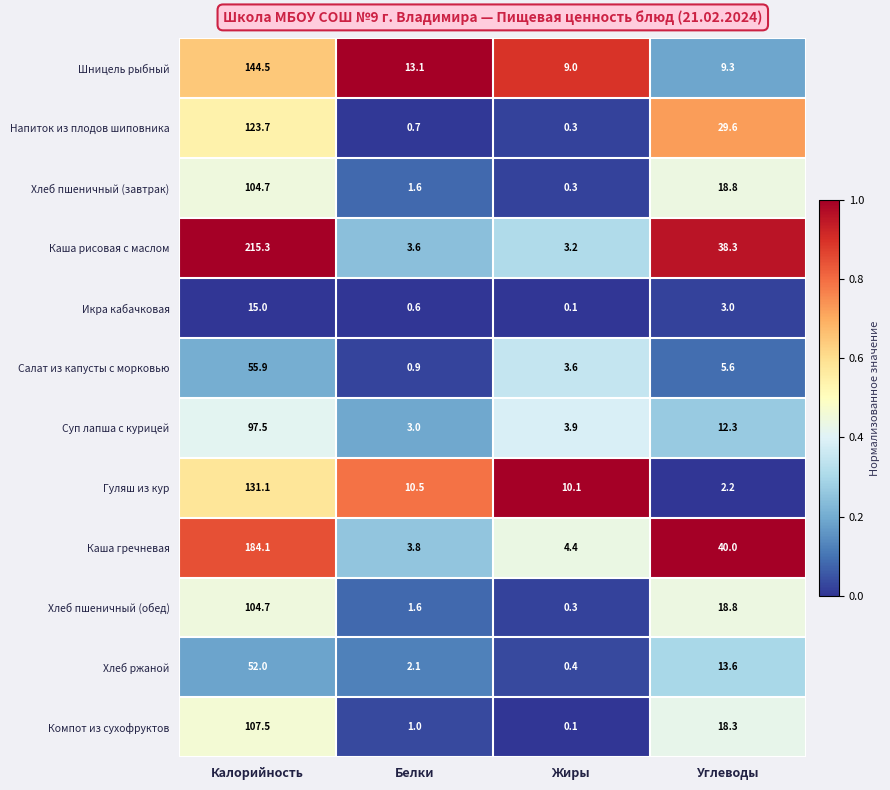

Which category has the highest value in the Хлеб пшеничный (завтрак) series?

Калорийность